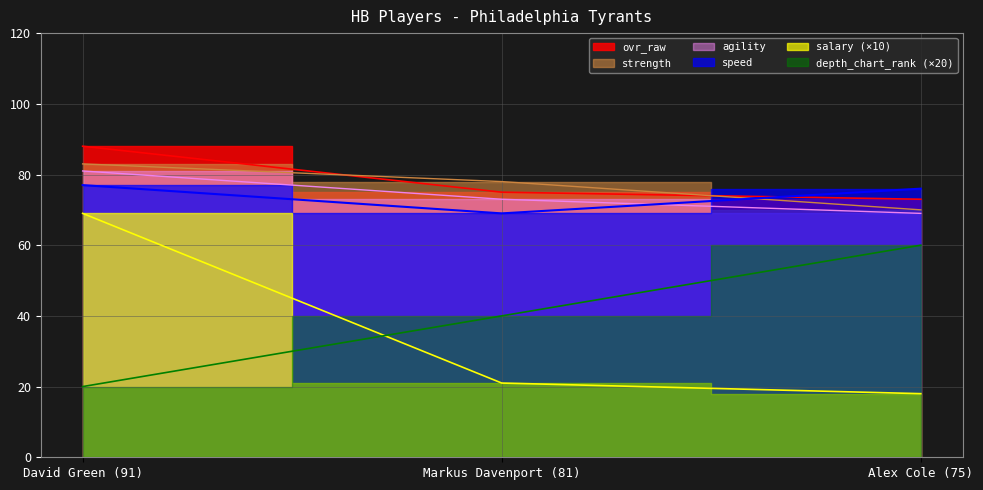

Reading right to left, list all the values displayed in this chart.

ovr_raw: Alex Cole (75)=73	Markus Davenport (81)=75	David Green (91)=88
strength: Alex Cole (75)=70	Markus Davenport (81)=78	David Green (91)=83
speed: Alex Cole (75)=76	Markus Davenport (81)=69	David Green (91)=77
agility: Alex Cole (75)=69	Markus Davenport (81)=73	David Green (91)=81
salary: Alex Cole (75)=18	Markus Davenport (81)=21	David Green (91)=69
depth_chart_rank: Alex Cole (75)=60	Markus Davenport (81)=40	David Green (91)=20